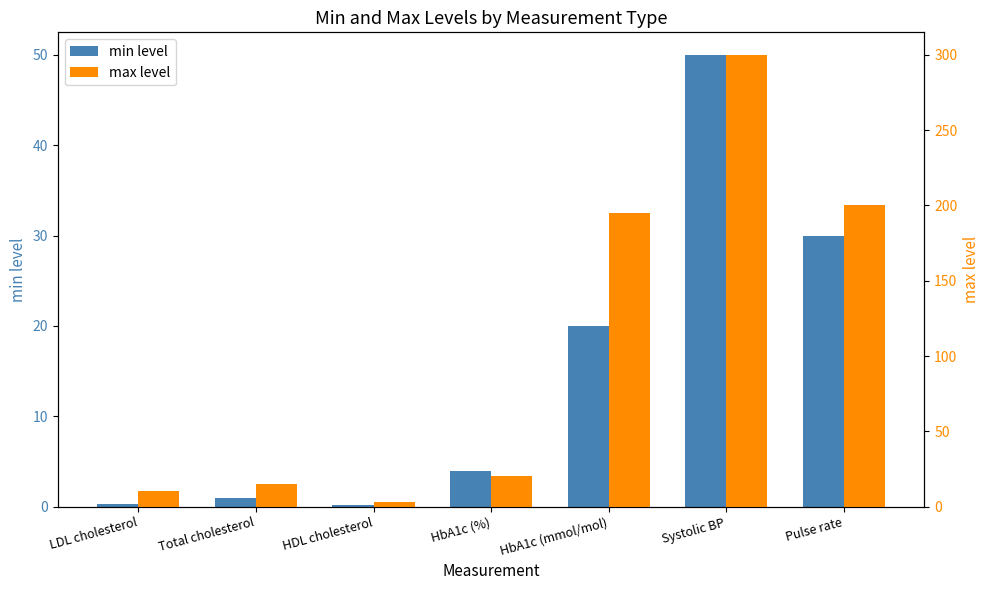

Is the value of max level at Systolic BP greater than the value of min level at HbA1c (mmol/mol)?

Yes